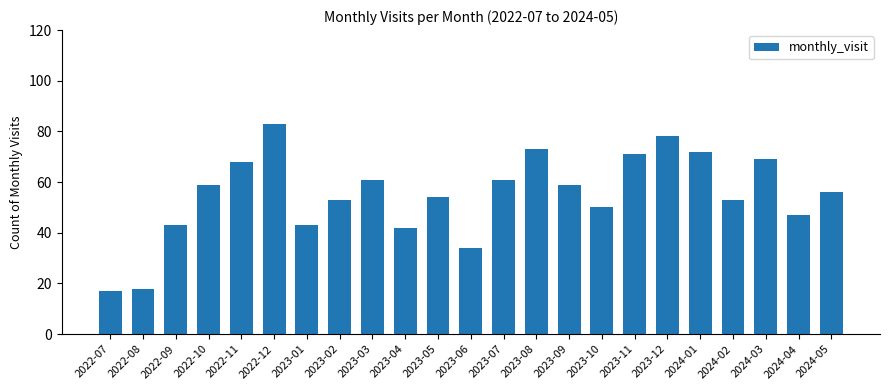

What is the difference between the maximum and minimum values?

66